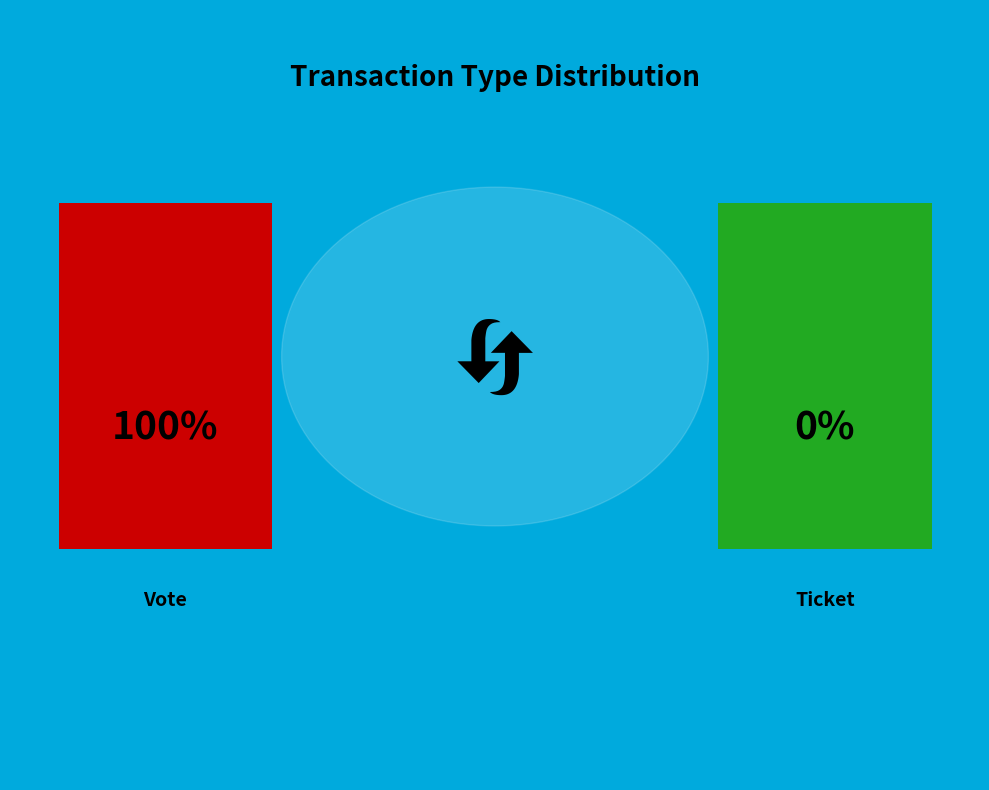

Which slice is the largest?

Vote